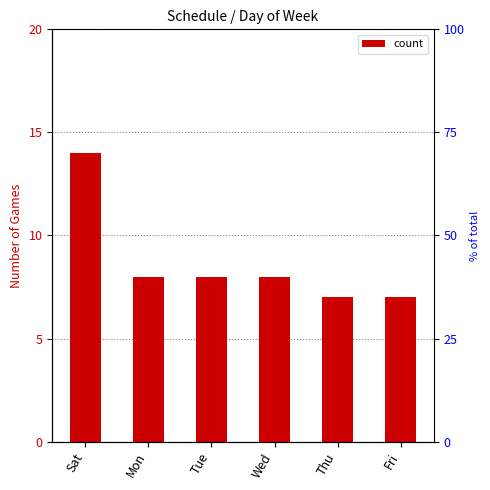

How many bars are there in total?

6